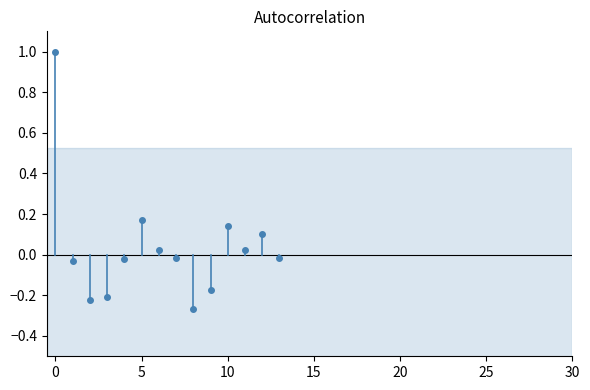

What is the difference between the second highest and minimum values?

0.4